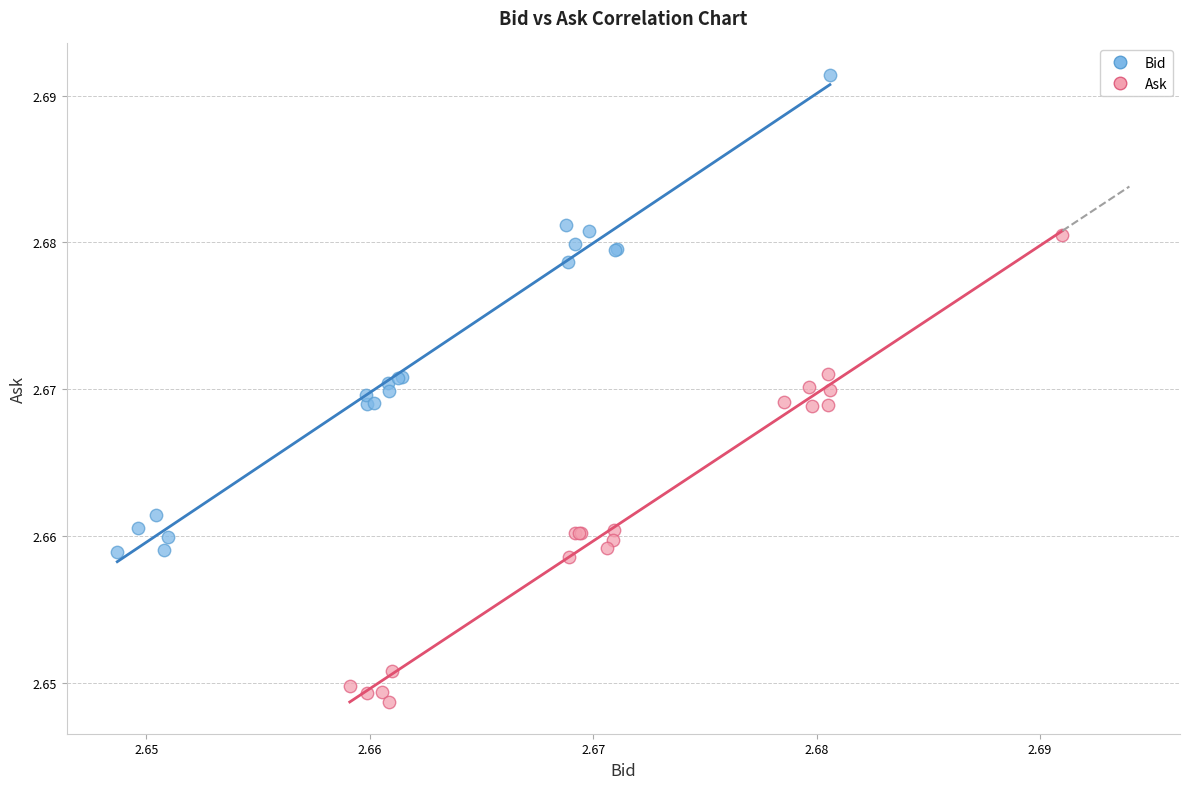

Which series contains the highest Y value?

Bid